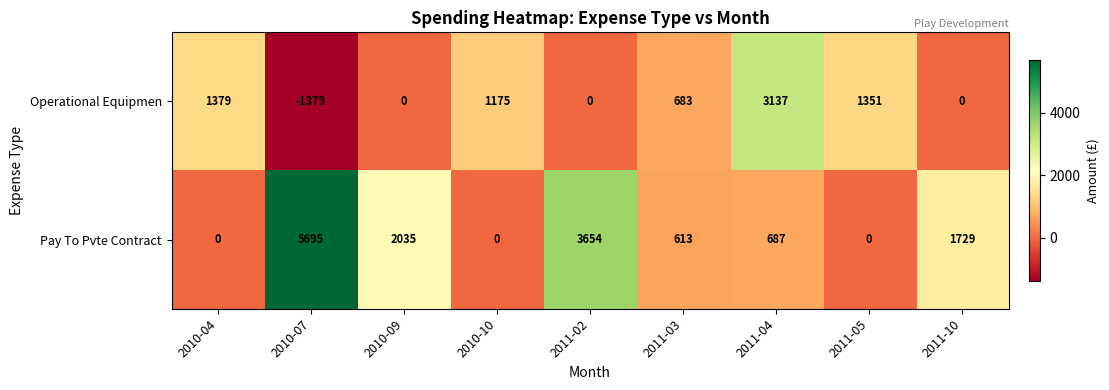

Reading left to right, transcribe all the data shown in this chart.

Operational Equipmen: 1379	-1379	0	1175	0	683	3137	1351	0
Pay To Pvte Contract: 0	5695	2035	0	3654	613	687	0	1729